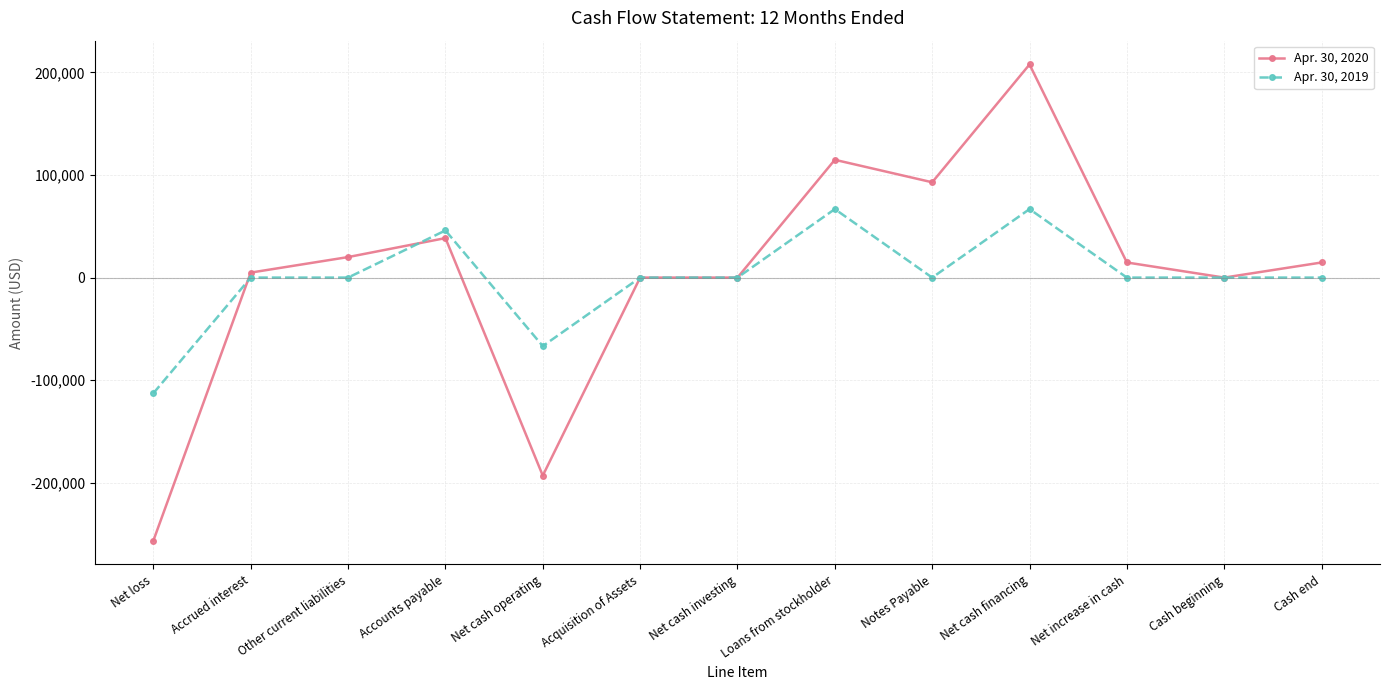

Where is the first local maximum for Apr. 30, 2020?

Accounts payable